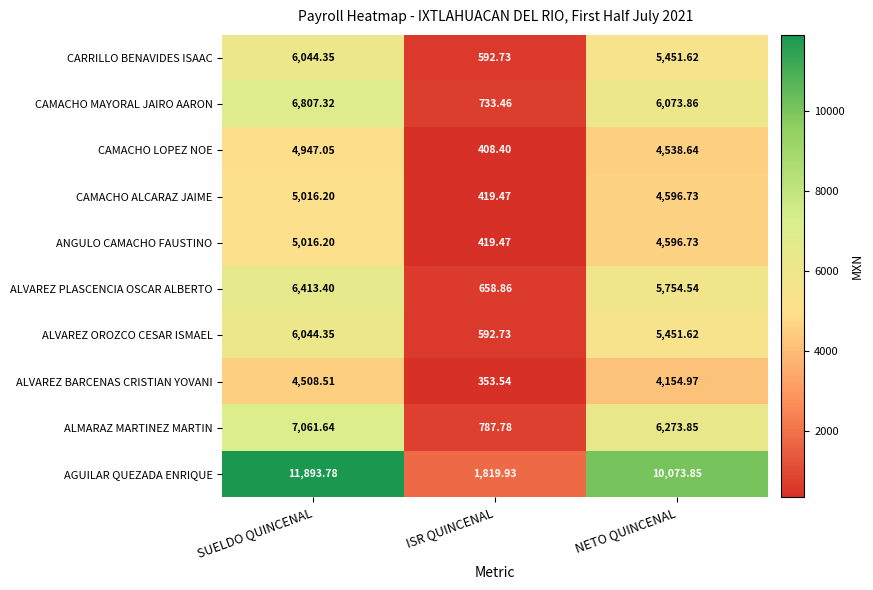

Where is ALMARAZ MARTINEZ MARTIN nearest to the value 3924?

NETO QUINCENAL